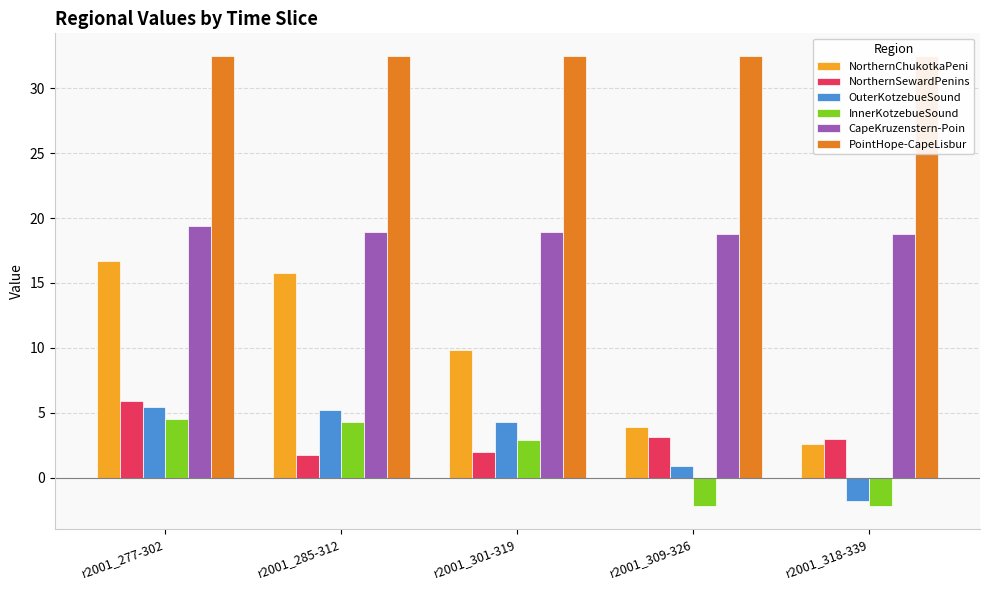

True or false: NorthernChukotkaPeni has a value of 2.6 at r2001_318-339.

True